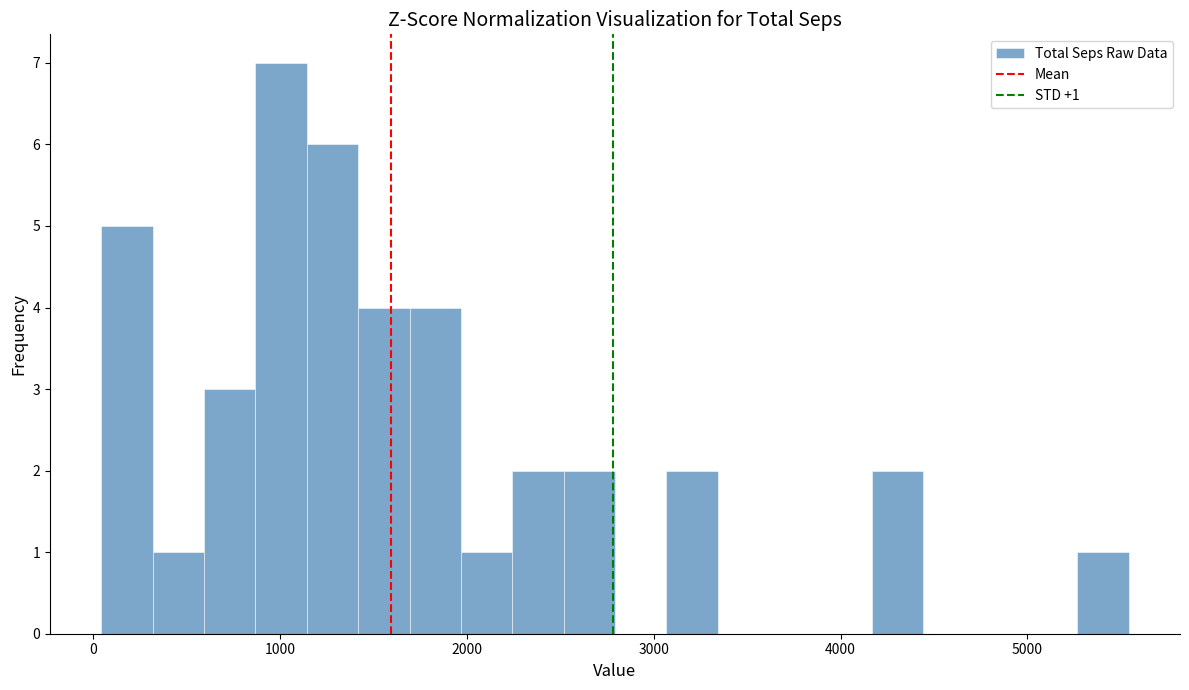

Read against the x-axis, roughly where is the centre of the tallest bar?

1000